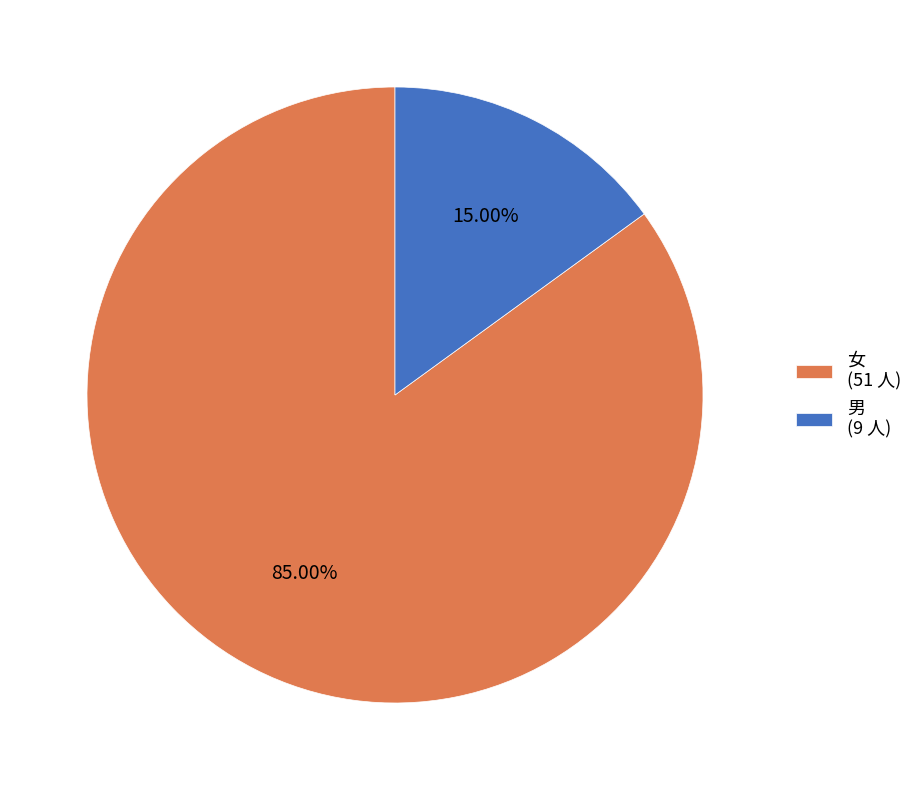

How many slices are in this pie chart?

2